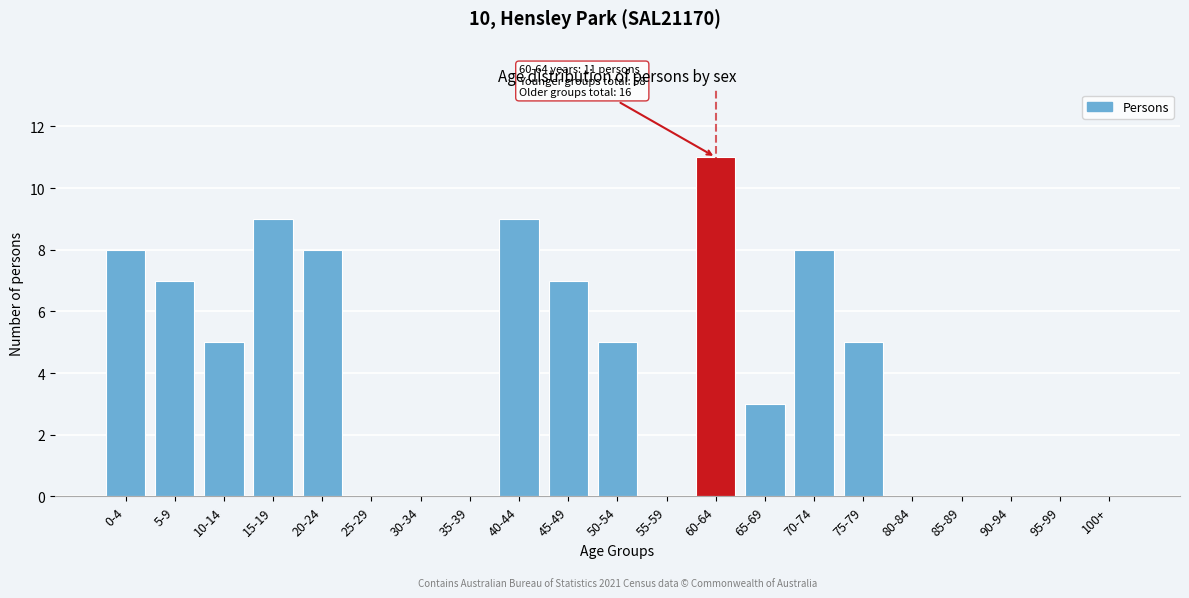

Reading left to right, list all the values displayed in this chart.

0-4=8	5-9=7	10-14=5	15-19=9	20-24=8	25-29=0	30-34=0	35-39=0	40-44=9	45-49=7	50-54=5	55-59=0	60-64=11	65-69=3	70-74=8	75-79=5	80-84=0	85-89=0	90-94=0	95-99=0	100+=0